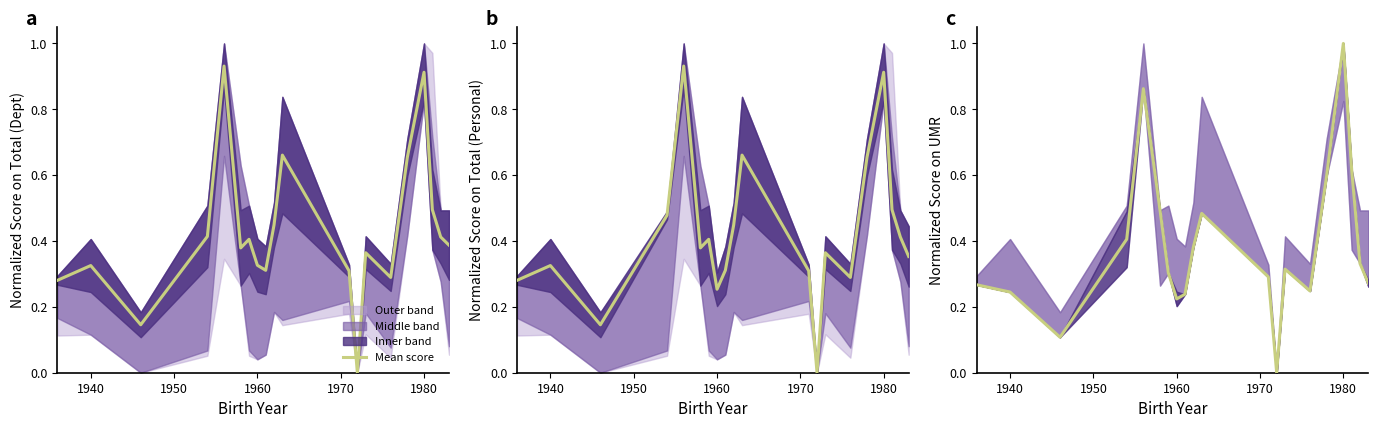

What is the maximum value shown in the chart?

1.0